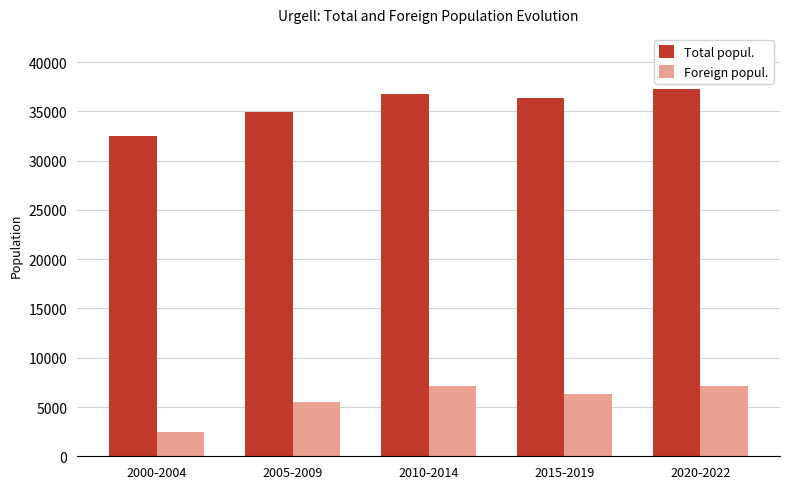

Where does the Foreign popul. series first go above 6296?

2010-2014